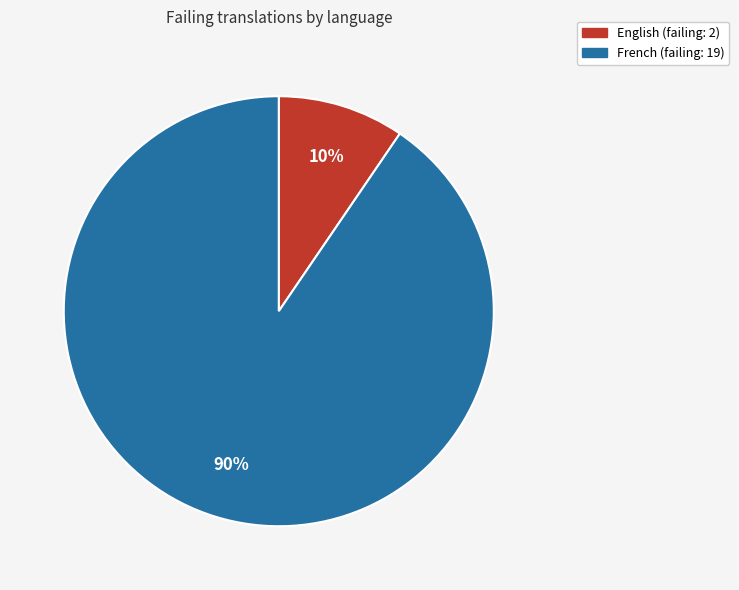

Which slice represents more than half of the pie?

French